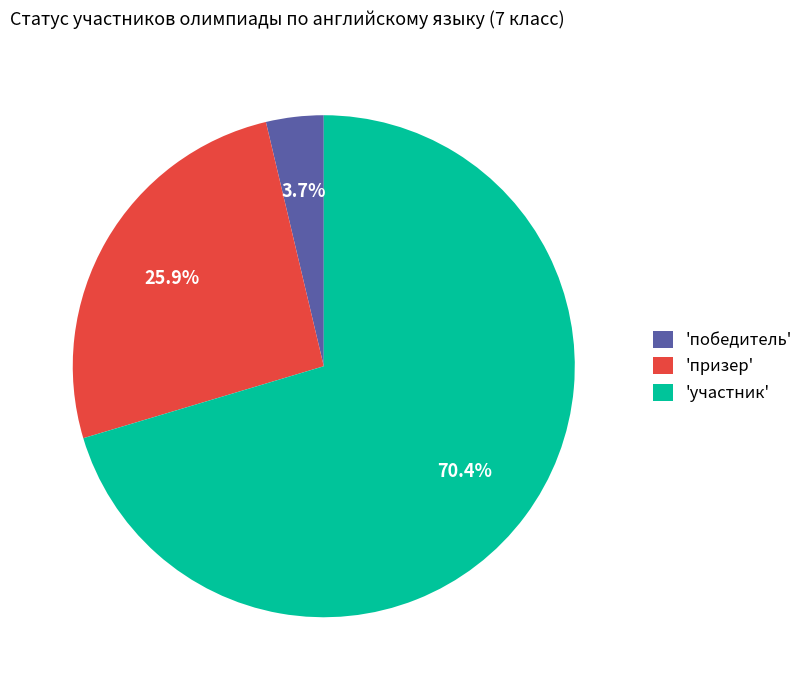

Which category has the biggest portion of the pie?

'участник'